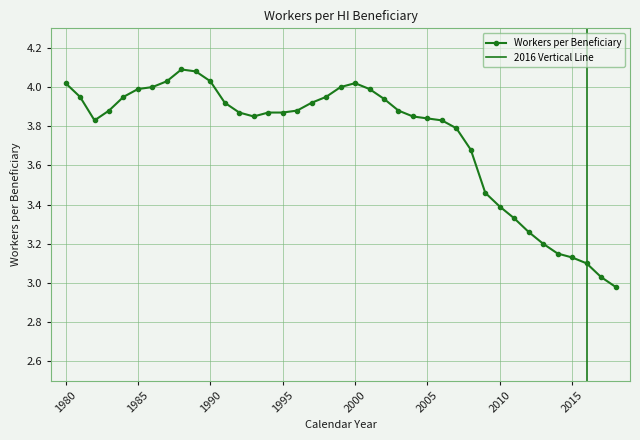

List the labels in order of value, smallest first.

2018, 2017, 2016, 2015, 2014, 2013, 2012, 2011, 2010, 2009, 2008, 2007, 1982, 2006, 2005, 1993, 2004, 1992, 1994, 1995, 1983, 1996, 2003, 1991, 1997, 2002, 1981, 1984, 1998, 1985, 2001, 1986, 1999, 1980, 2000, 1987, 1990, 1989, 1988